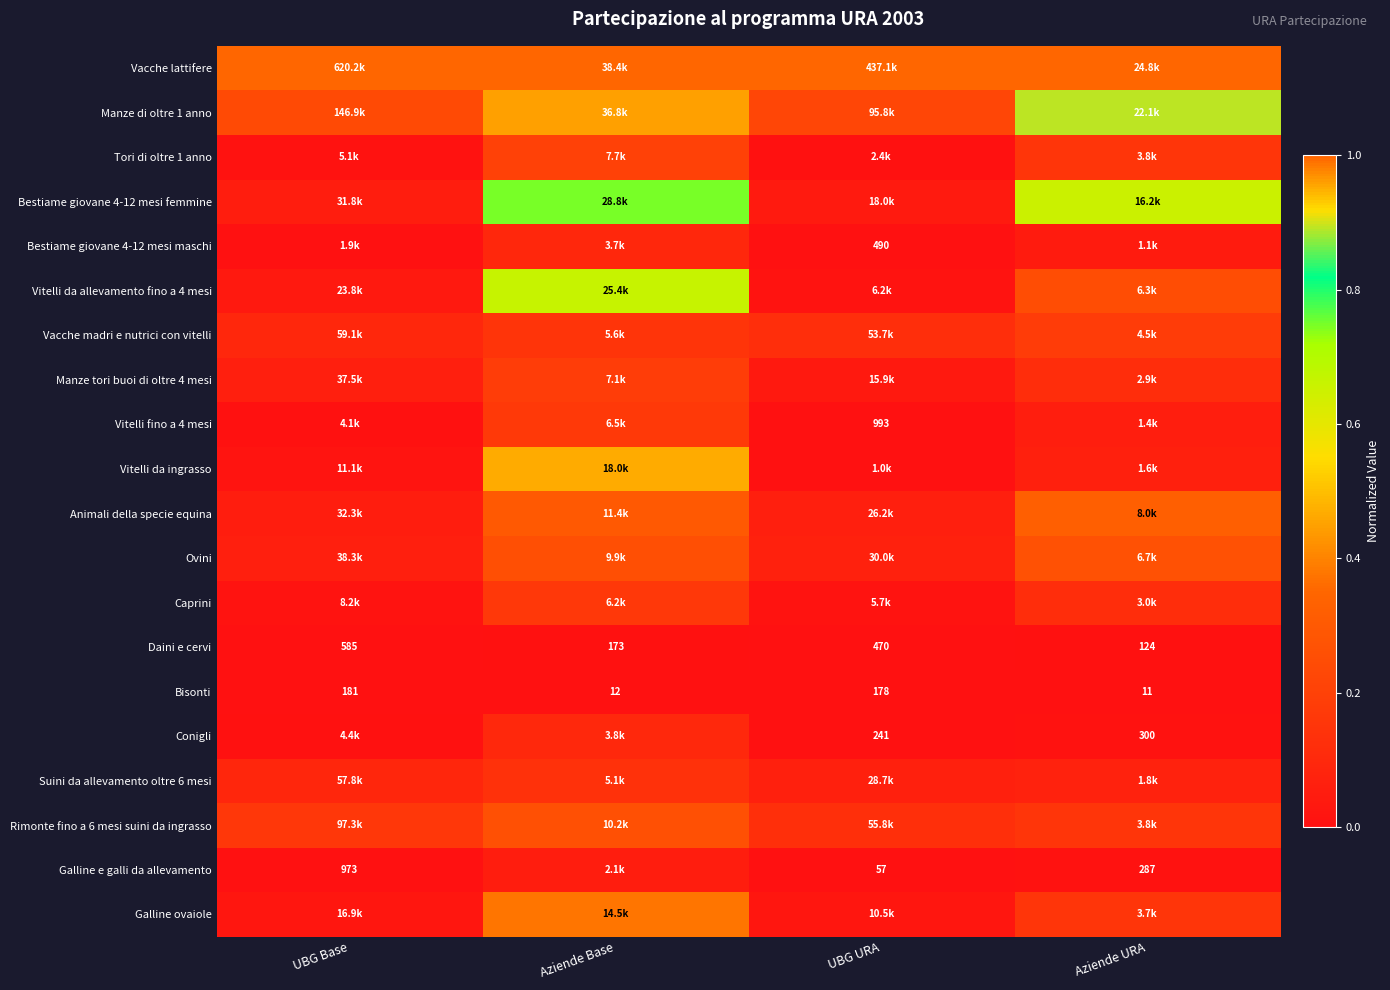

At how many categories does at least one series exceed 0?

4